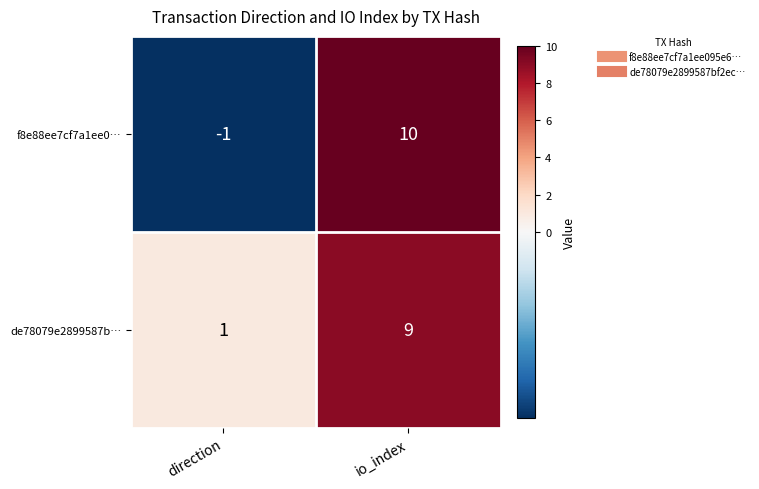

Reading left to right, transcribe all the data shown in this chart.

f8e88ee7cf7a1ee0…: direction=-1	io_index=10
de78079e2899587b…: direction=1	io_index=9